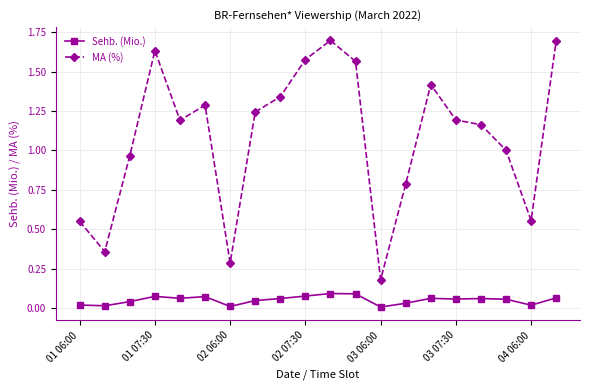

Which series has the largest total across all categories?

MA (%)